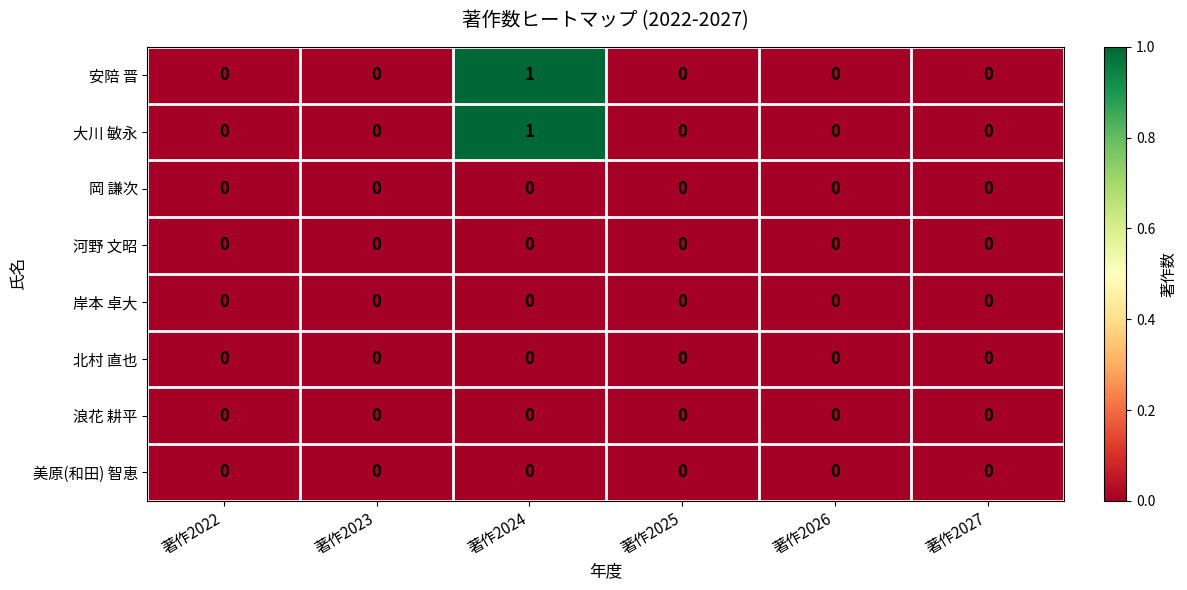

Count the number of data series in this chart.

8